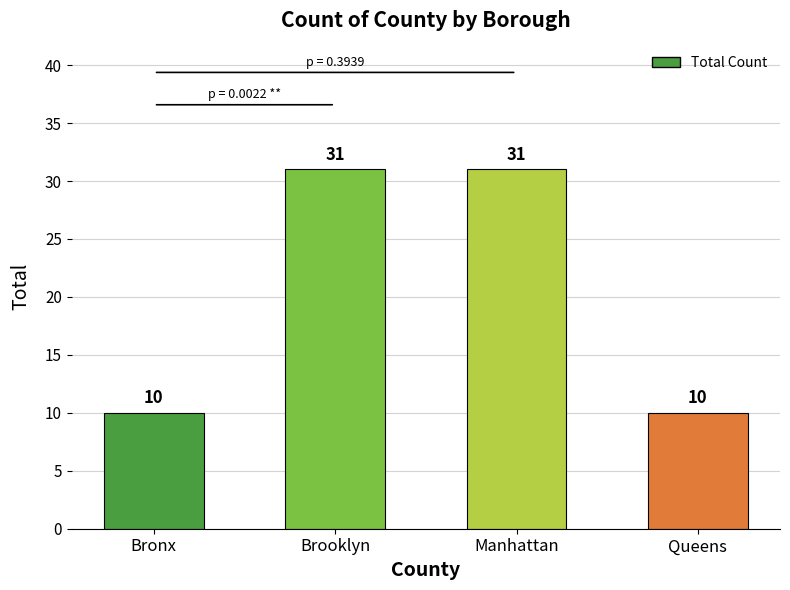

What is the difference between the maximum and minimum values?

21